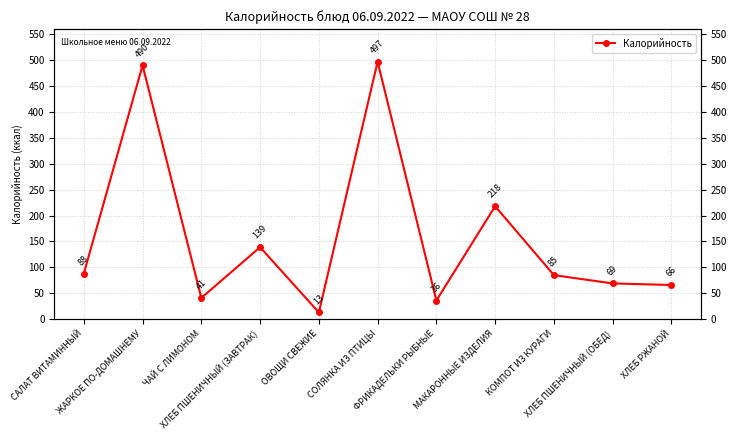

Reading left to right, list all the values displayed in this chart.

88	490	41	139	13	497	36	218	85	69	66